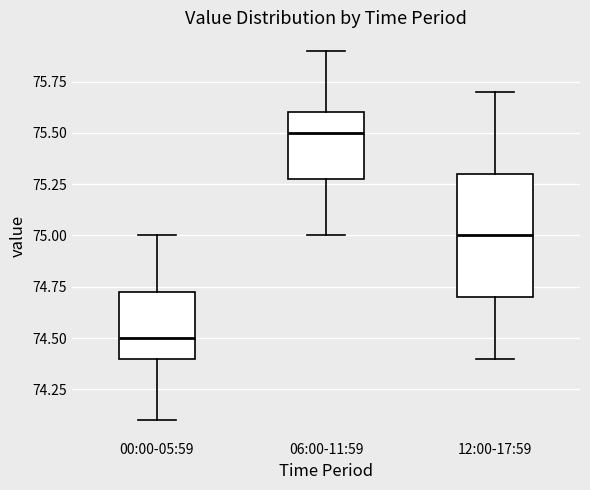

Where is the upper edge of the box for 12:00-17:59 on the y-axis? The values are not printed on the chart, so give them approximately, as read against the axis.

75.30